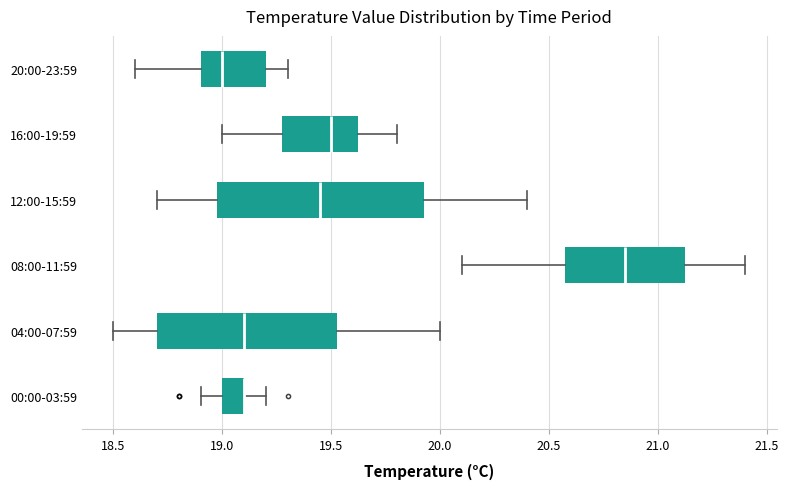

Reading bottom to top, read every box against the x-axis: the position of its median line, the range the box covers, and the ends of its whiskers. The values are not printed on the chart, so give them approximately, as read against the axis.

00:00-03:59: median 19.10 (drawn on the box's right edge), box 19.00 to 19.10, whiskers 18.90 to 19.20
04:00-07:59: median 19.10, box 18.70 to 19.55, whiskers 18.50 to 20.00
08:00-11:59: median 20.85, box 20.60 to 21.15, whiskers 20.10 to 21.40
12:00-15:59: median 19.45, box 19.00 to 19.95, whiskers 18.70 to 20.40
16:00-19:59: median 19.50, box 19.30 to 19.65, whiskers 19.00 to 19.80
20:00-23:59: median 19.00, box 18.90 to 19.20, whiskers 18.60 to 19.30